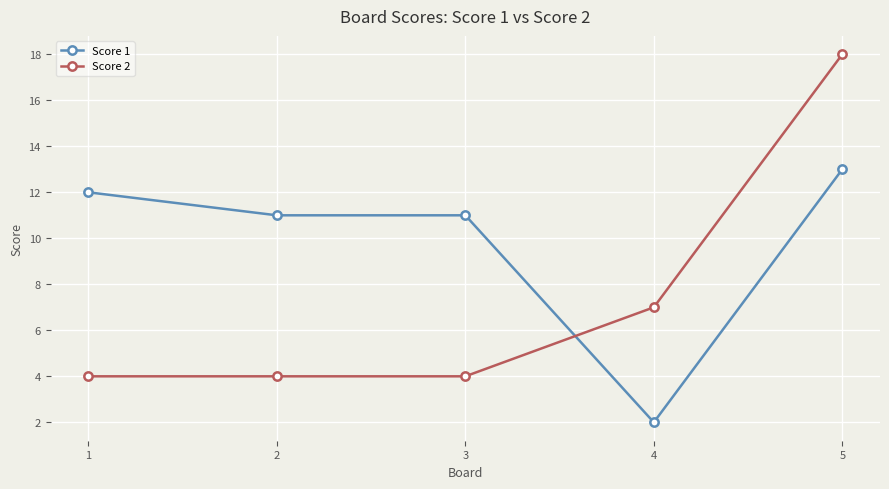

What is the difference between the highest and lowest values at 3?

7